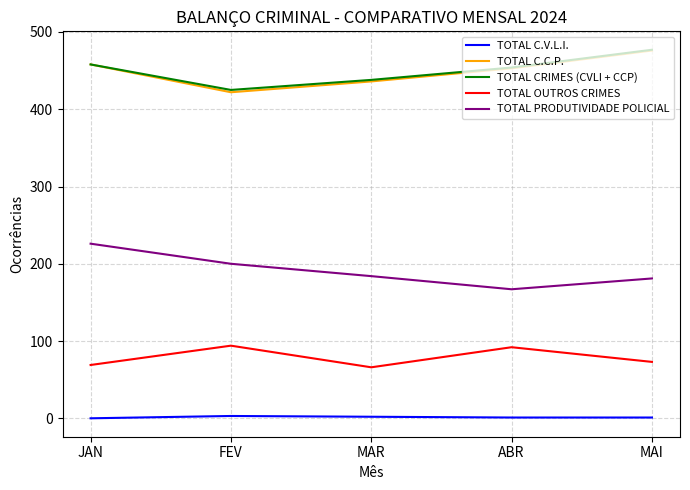

Does the chart have visible grid lines?

Yes